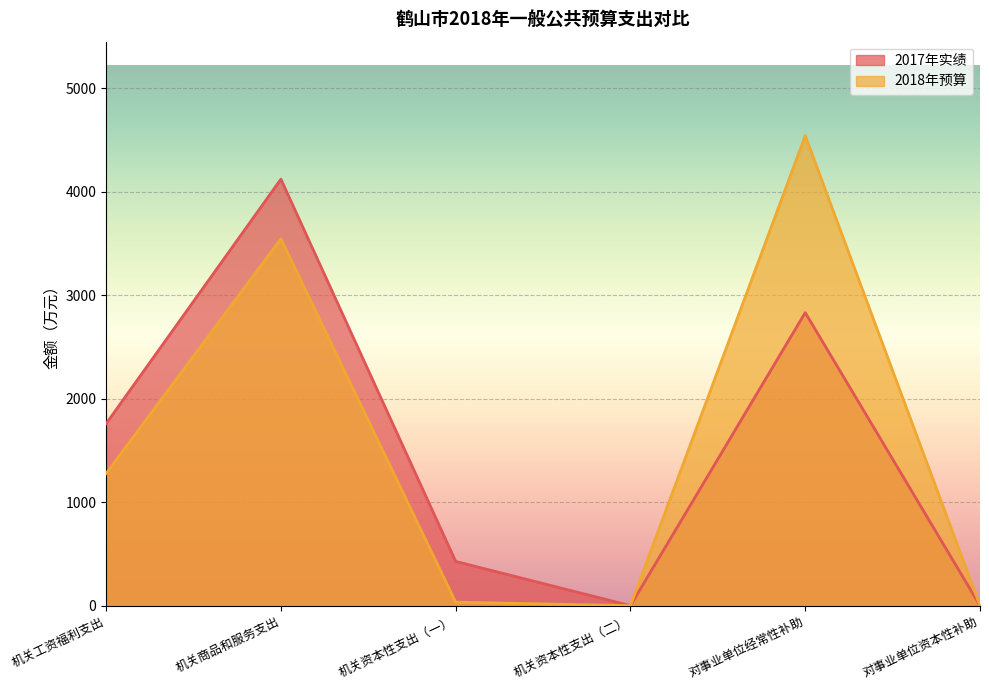

True or false: 2017年实绩 and 2018年预算 cross at least once.

False